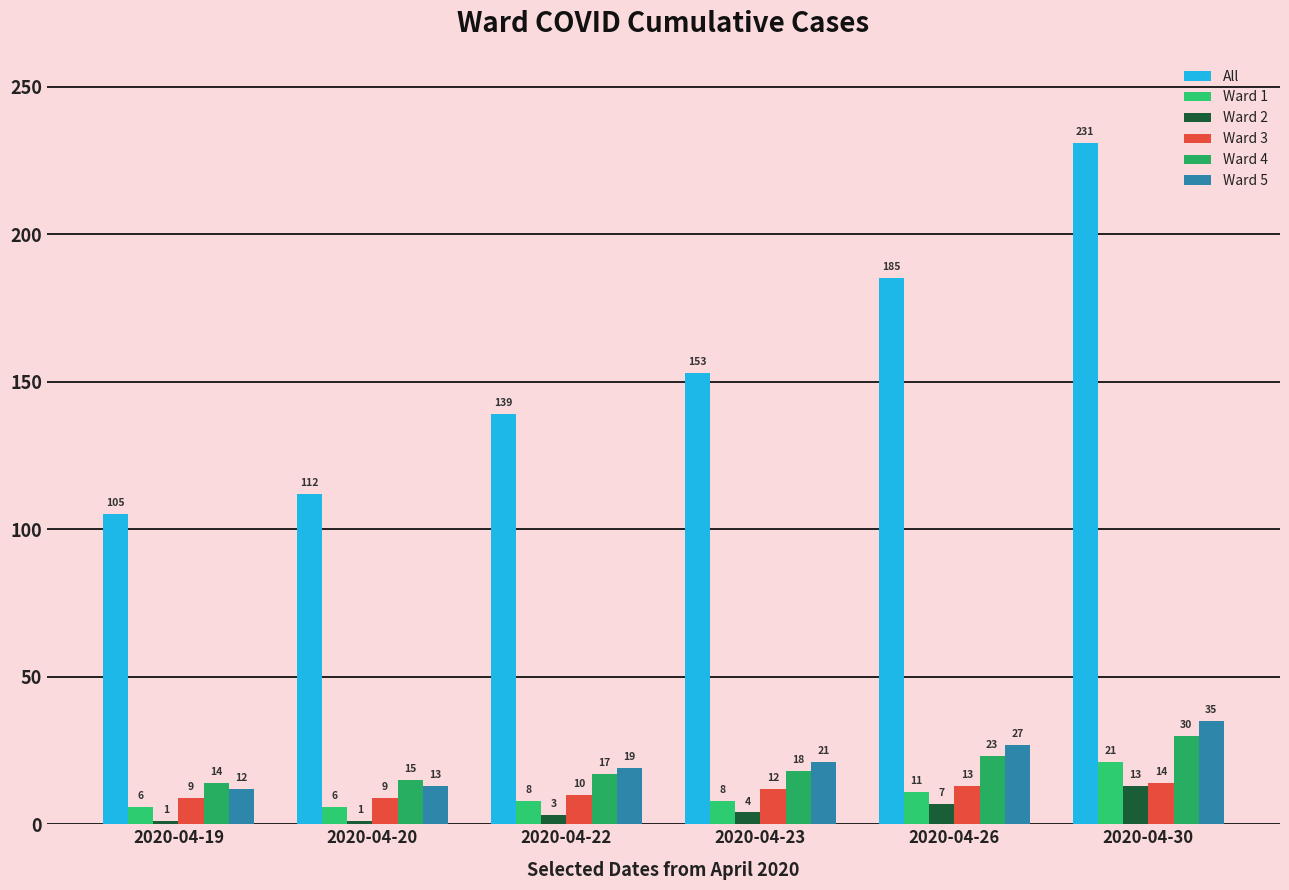

At which label is Ward 3 closest to 11?

2020-04-22